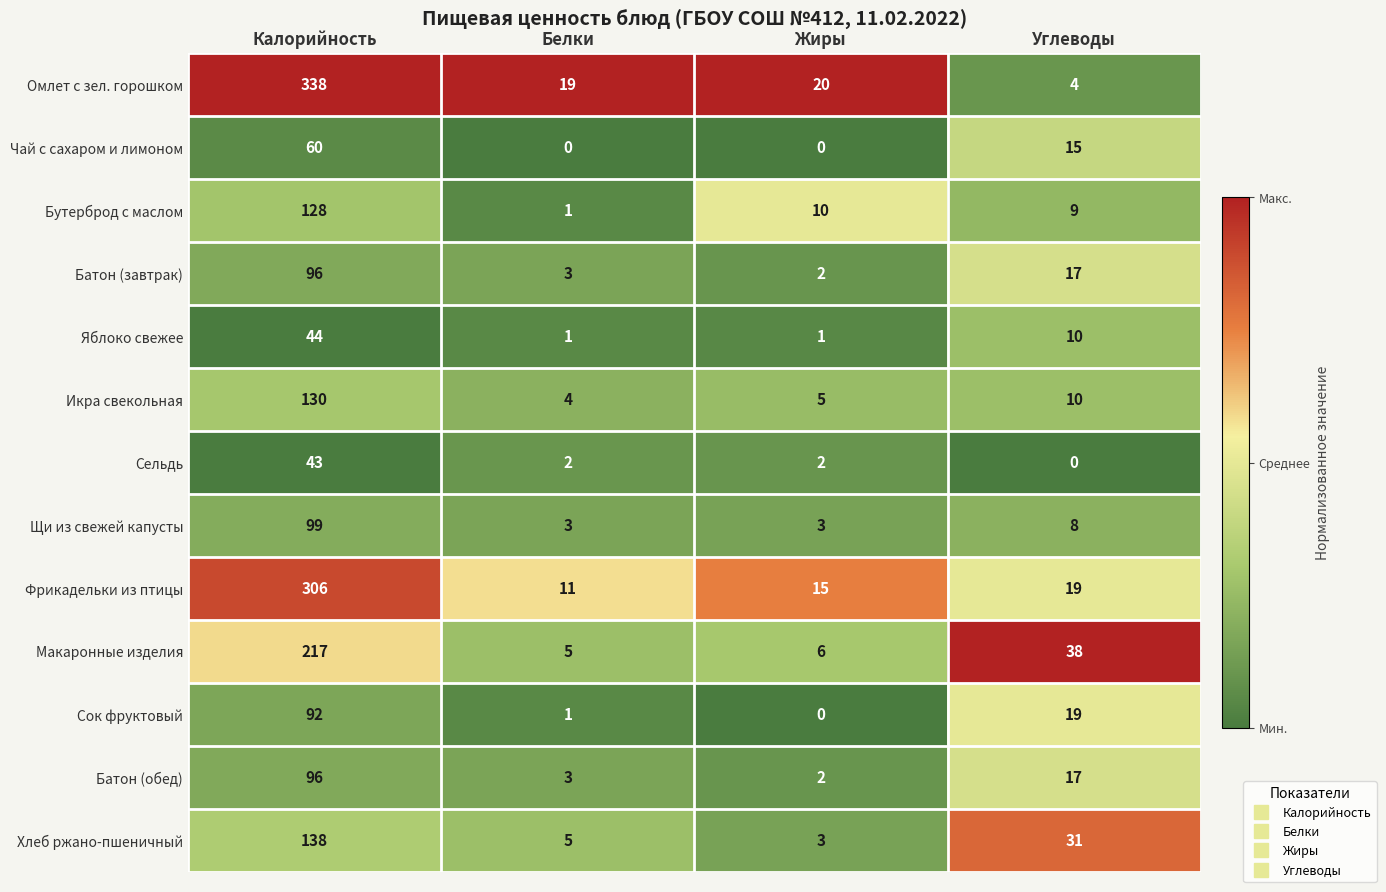

What is the greatest value displayed?

338